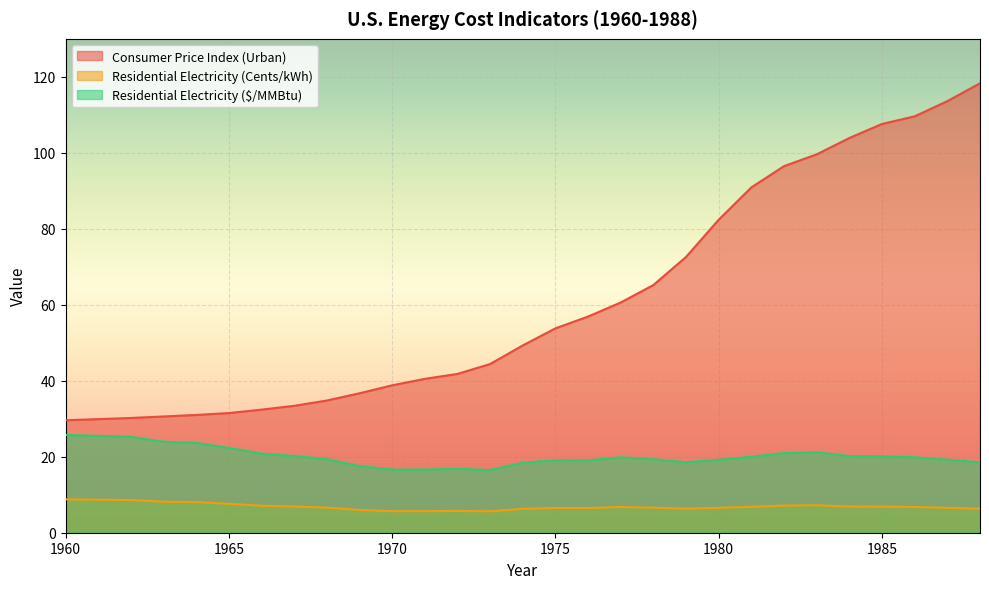

What is the difference between the Consumer Price Index (Urban) values at 1965 and 1968?

3.3